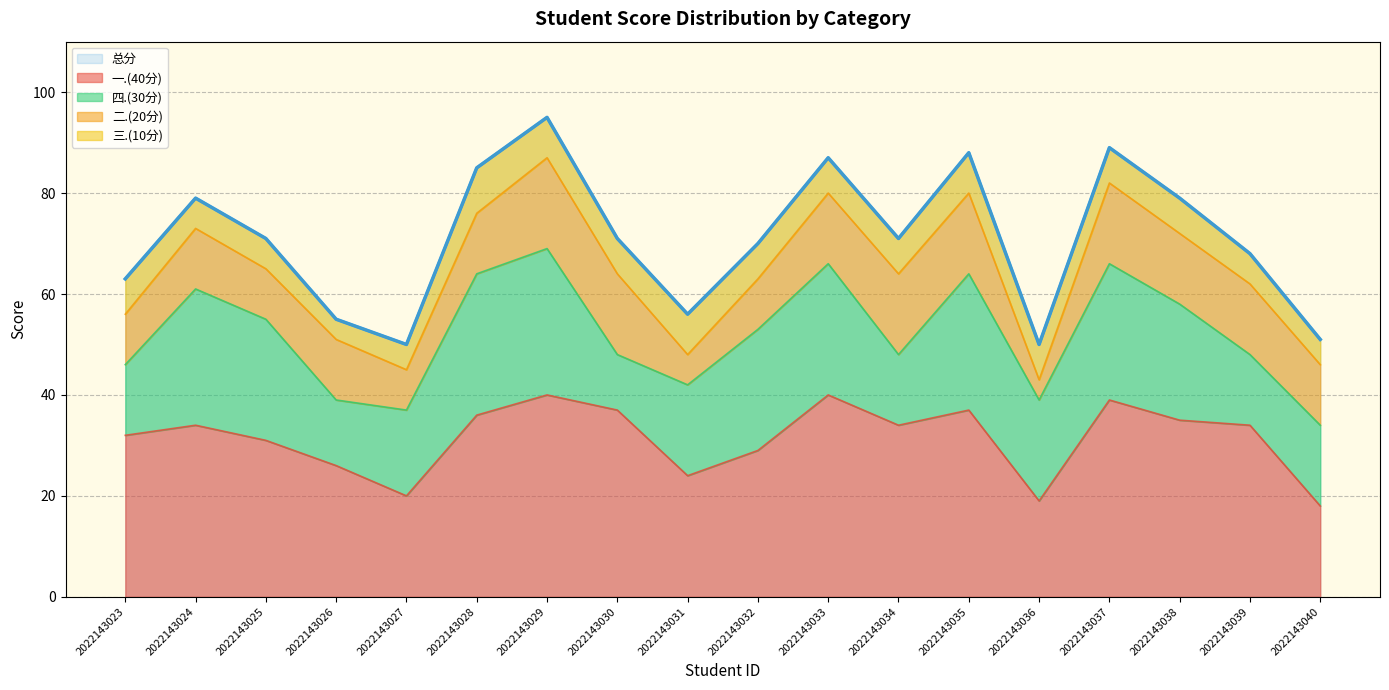

At how many categories does at least one series exceed 81?

5